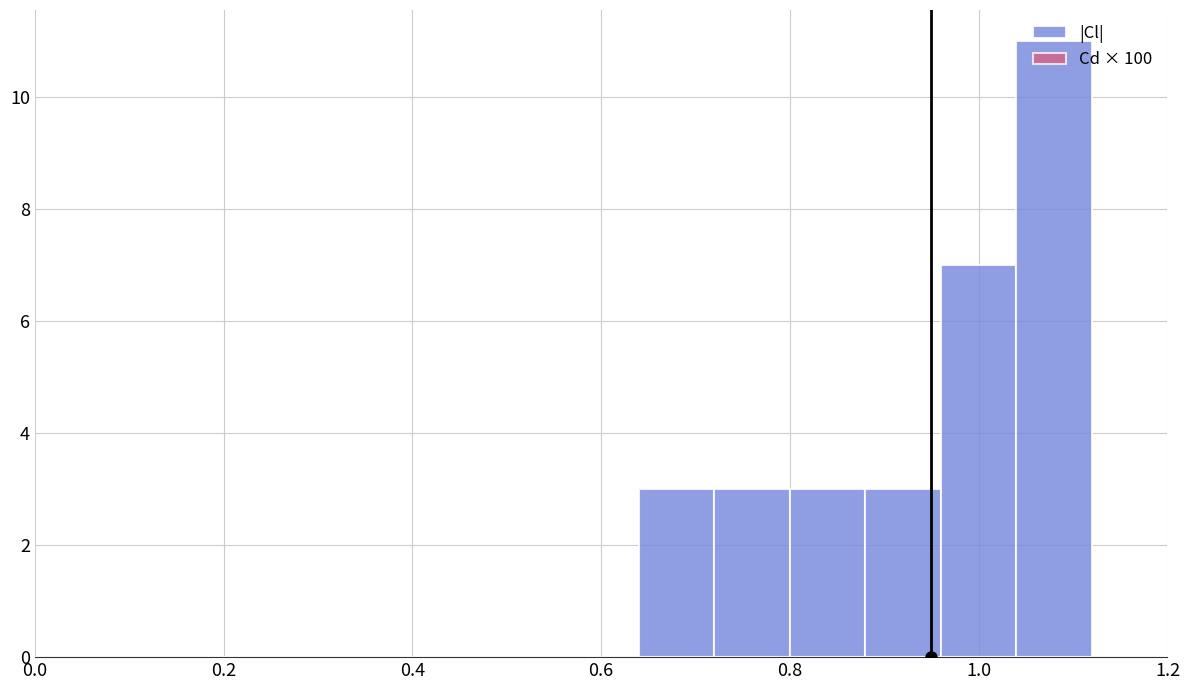

What is the height of the bar covering 0.72 to 0.80 on the x-axis? The values are not printed on the chart, so give them approximately, as read against the axis.

3